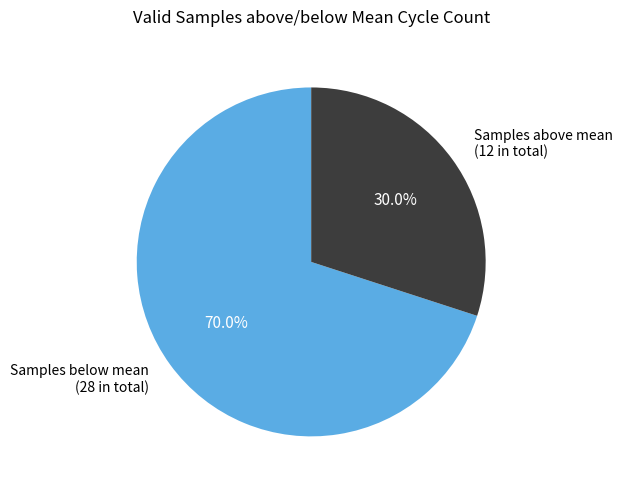

Is there a majority slice in this chart?

Yes